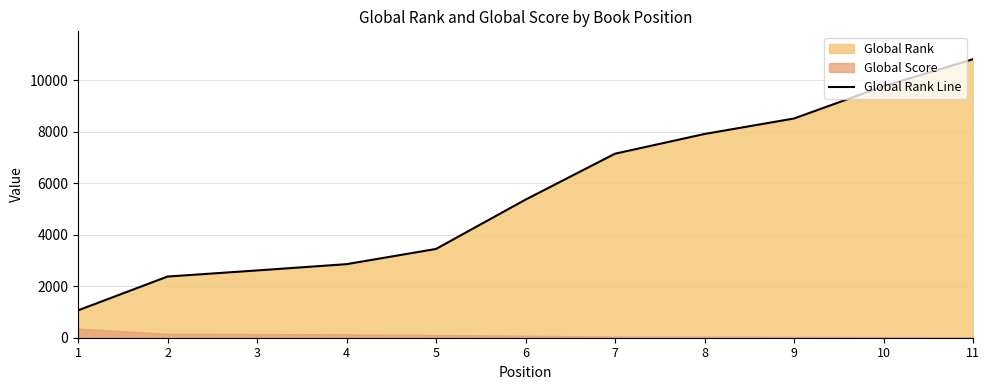

What is the minimum value shown in the chart?

1062